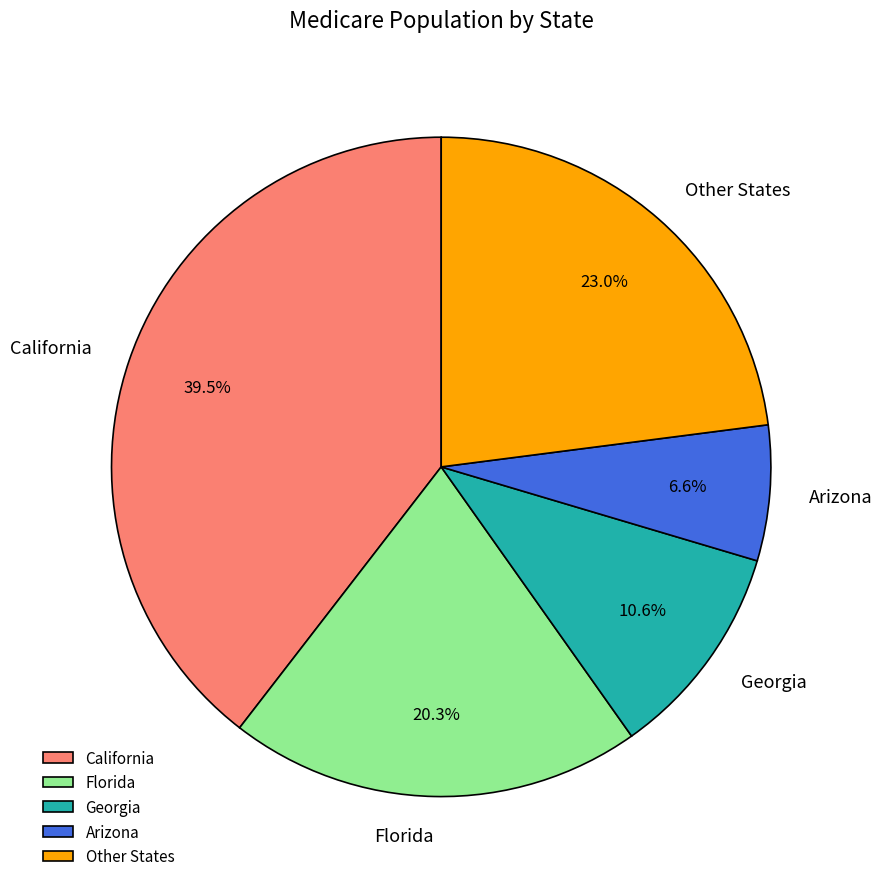

How many segments does this pie chart have?

5